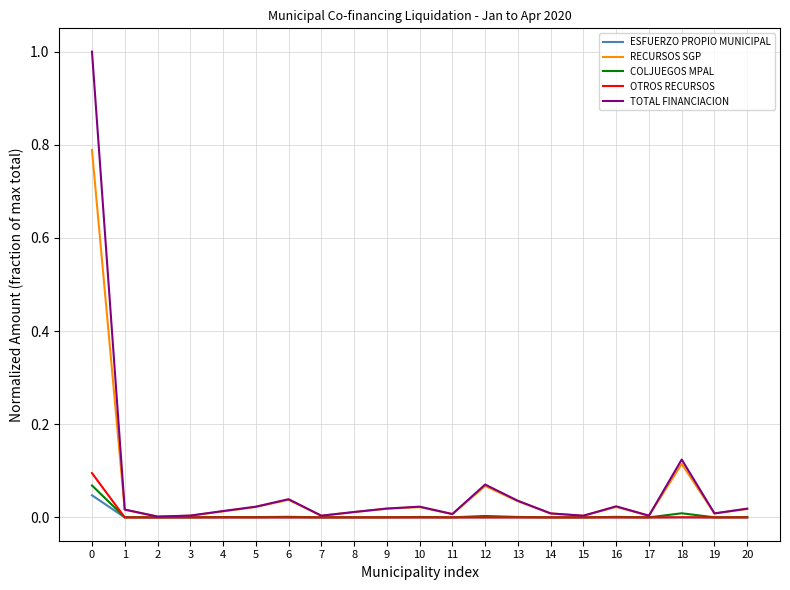

List the series in order of their peak value, highest first.

TOTAL FINANCIACION, RECURSOS SGP, OTROS RECURSOS, COLJUEGOS MPAL, ESFUERZO PROPIO MUNICIPAL